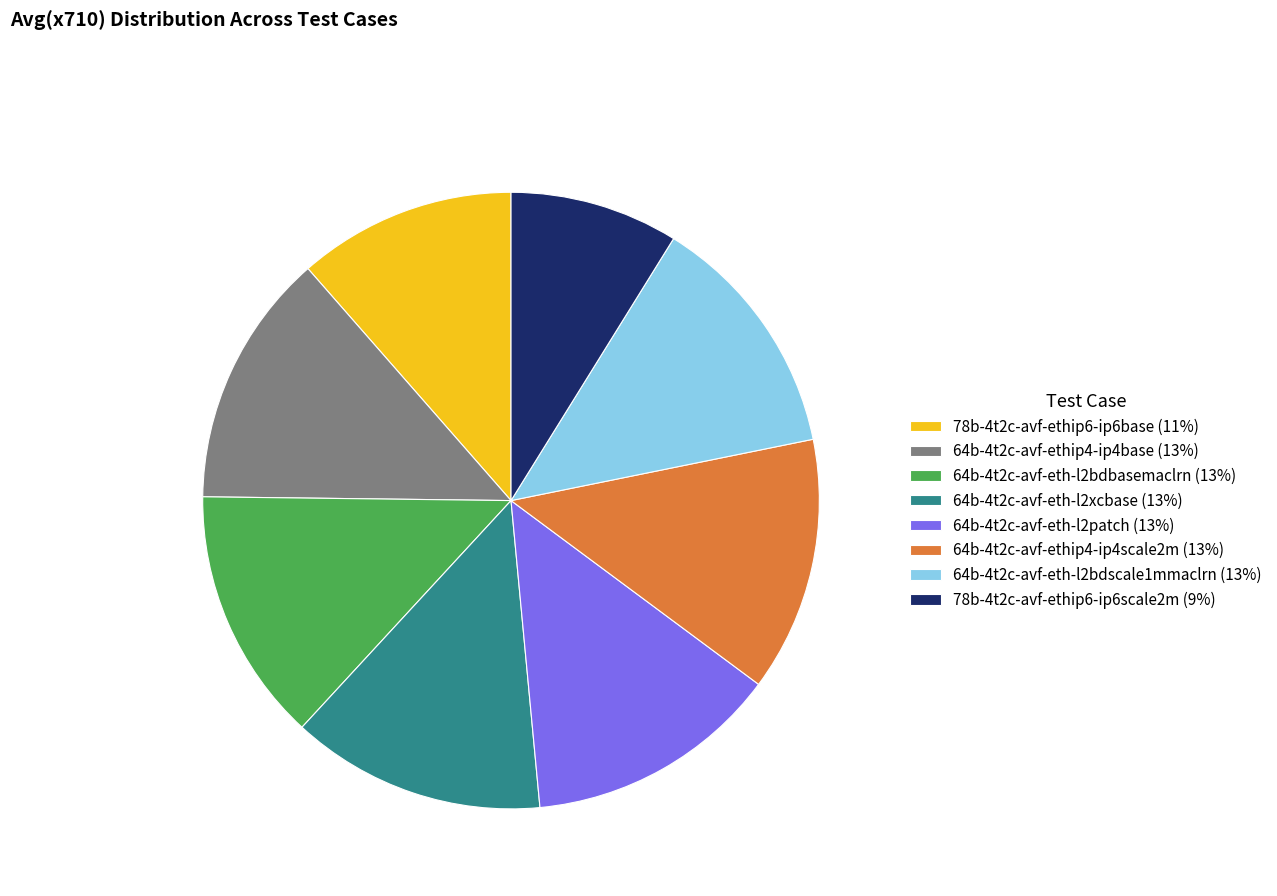

Is 64b-4t2c-avf-eth-l2bdbasemaclrn (13%) the majority of the pie?

No